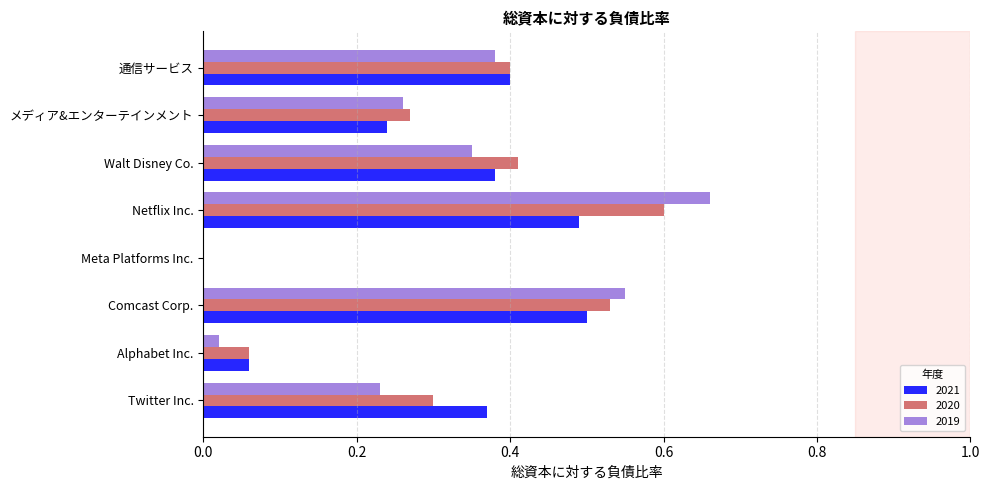

How many categories are shown in the chart?

8